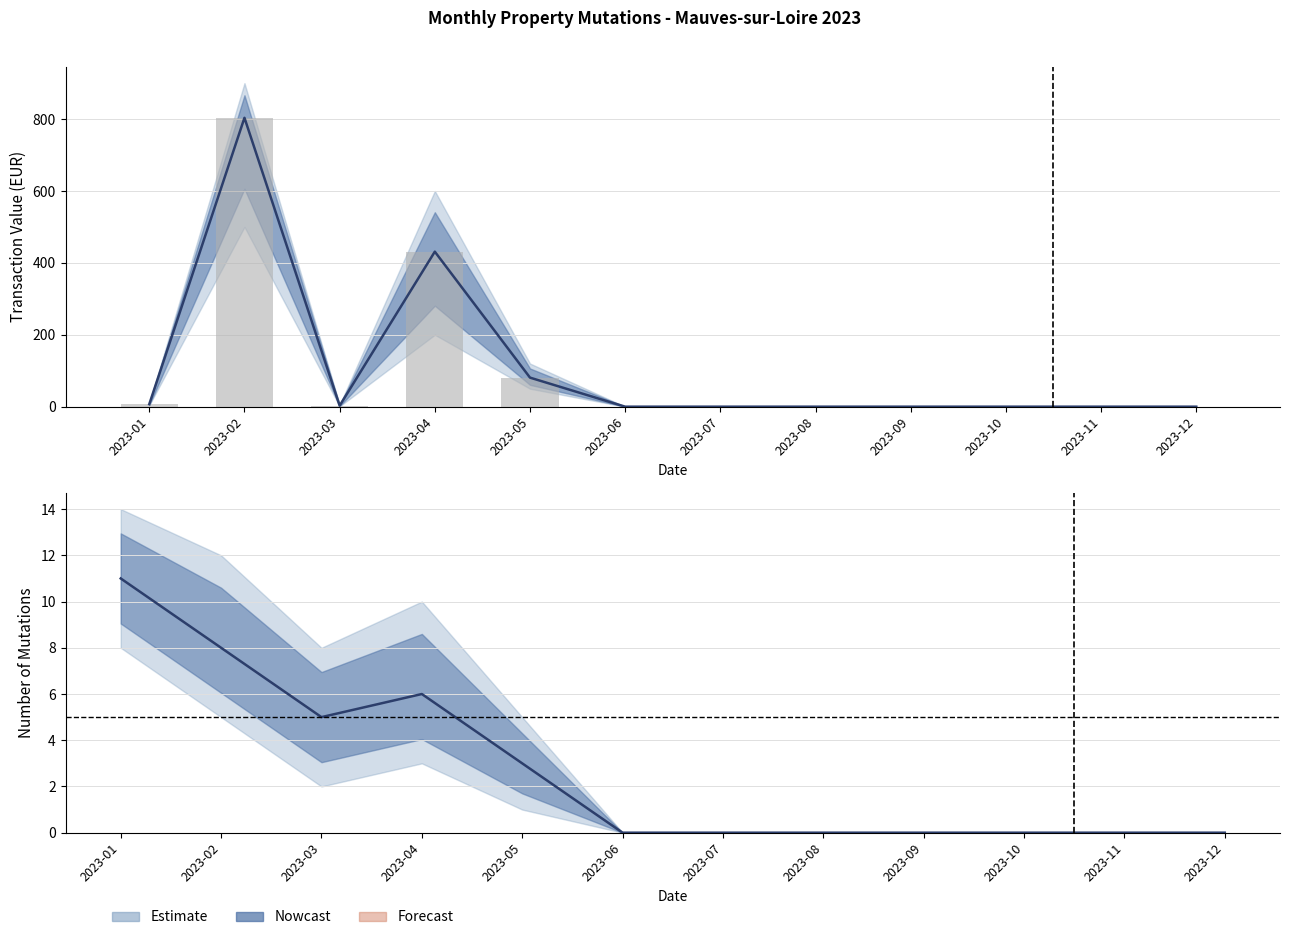

Rank the categories by value from lowest to highest.

2023-06, 2023-07, 2023-08, 2023-09, 2023-10, 2023-11, 2023-12, 2023-03, 2023-01, 2023-05, 2023-04, 2023-02